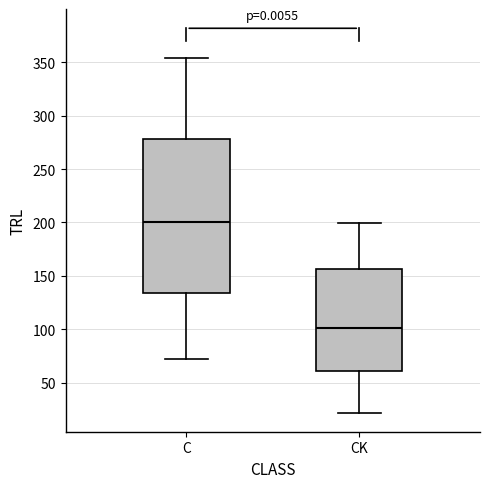

Where does the median line of the box for C sit on the y-axis? The values are not printed on the chart, so give them approximately, as read against the axis.

200